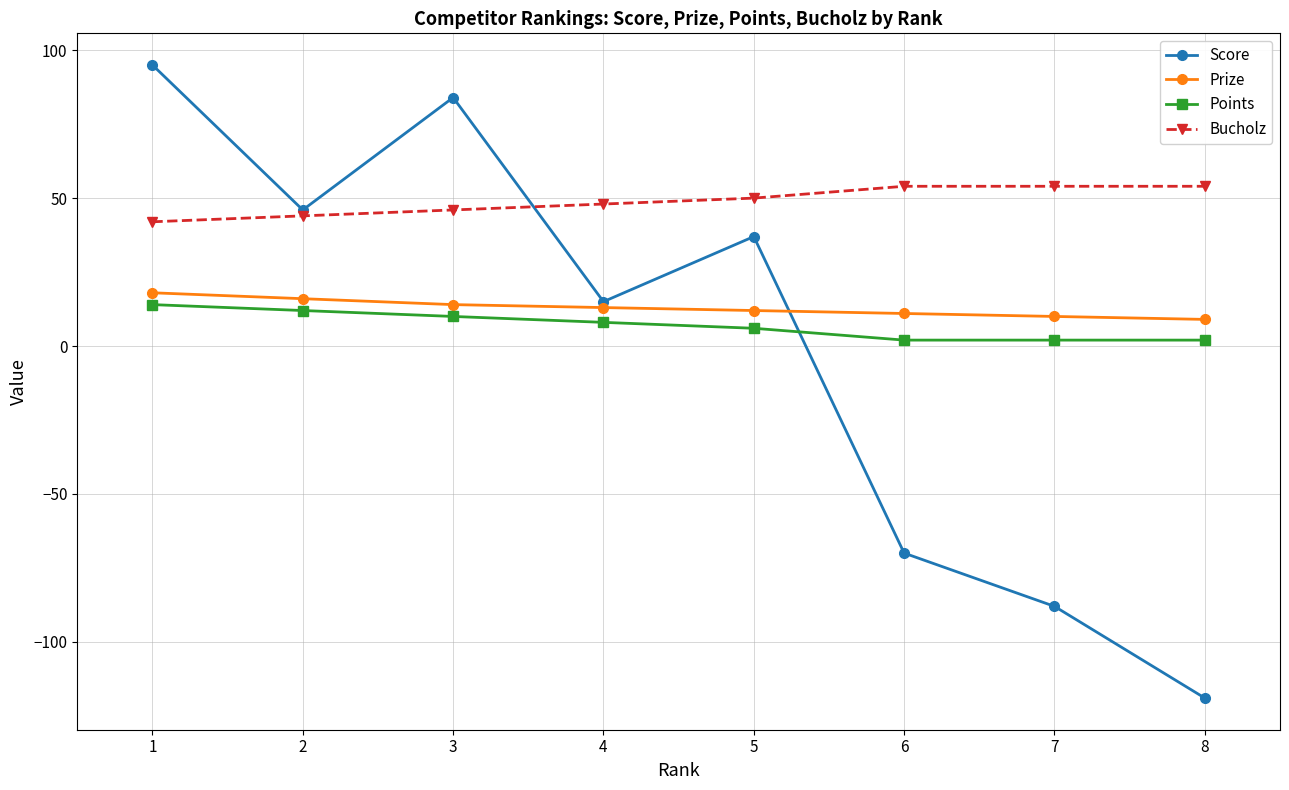

How many distinct data groups are displayed?

4